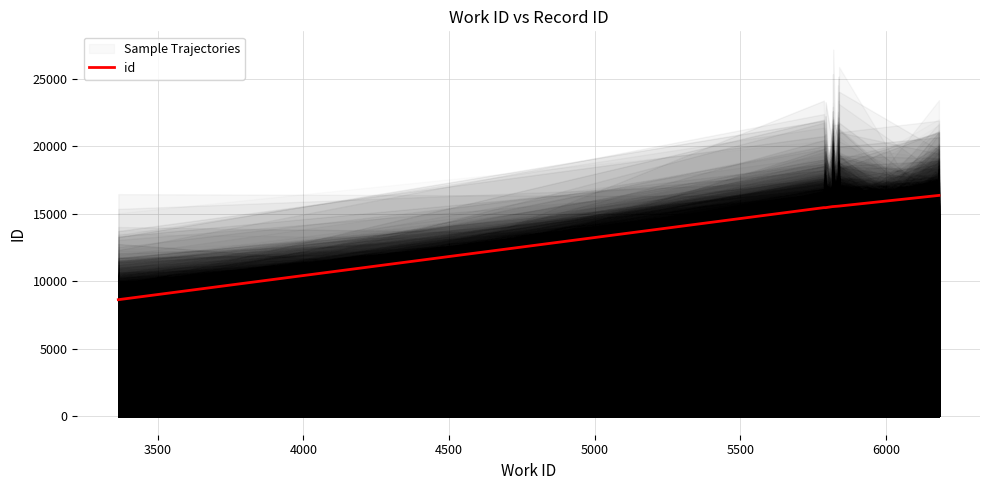

What is the value of the 4th point from the left?

15531